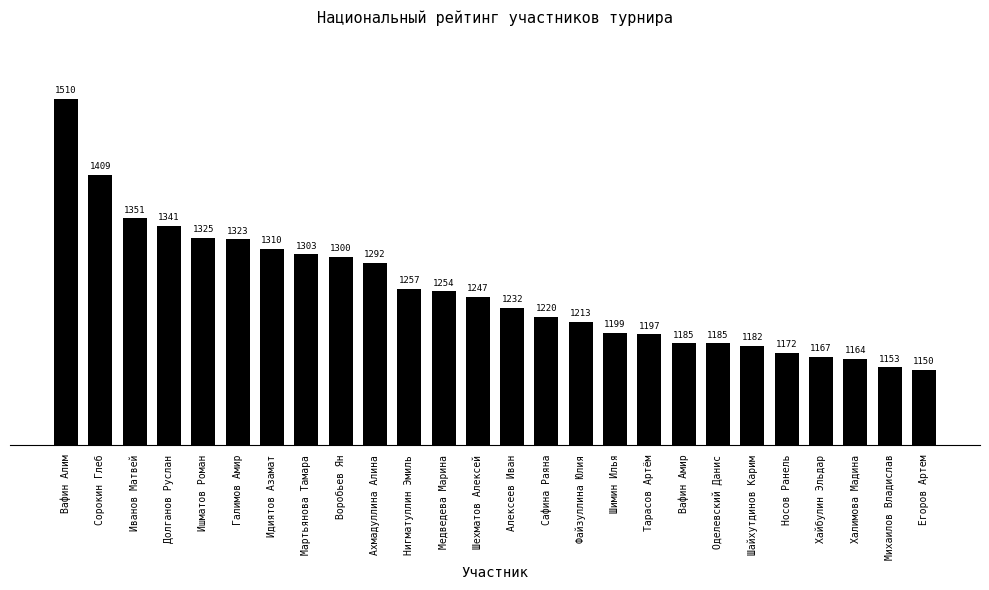

What is the change in value from Сорокин Глеб to Хайбулин Эльдар?

-242